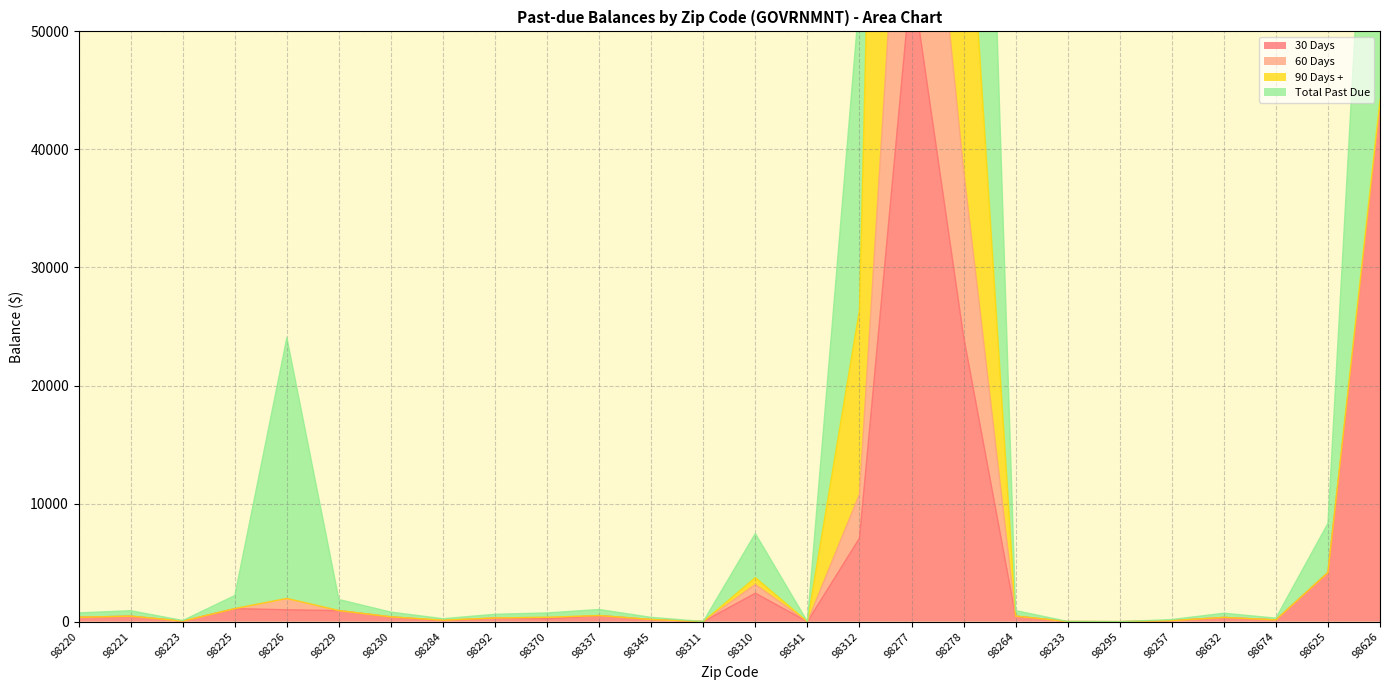

The value of 30 Days at 98230 is 103.1. True or false?

False